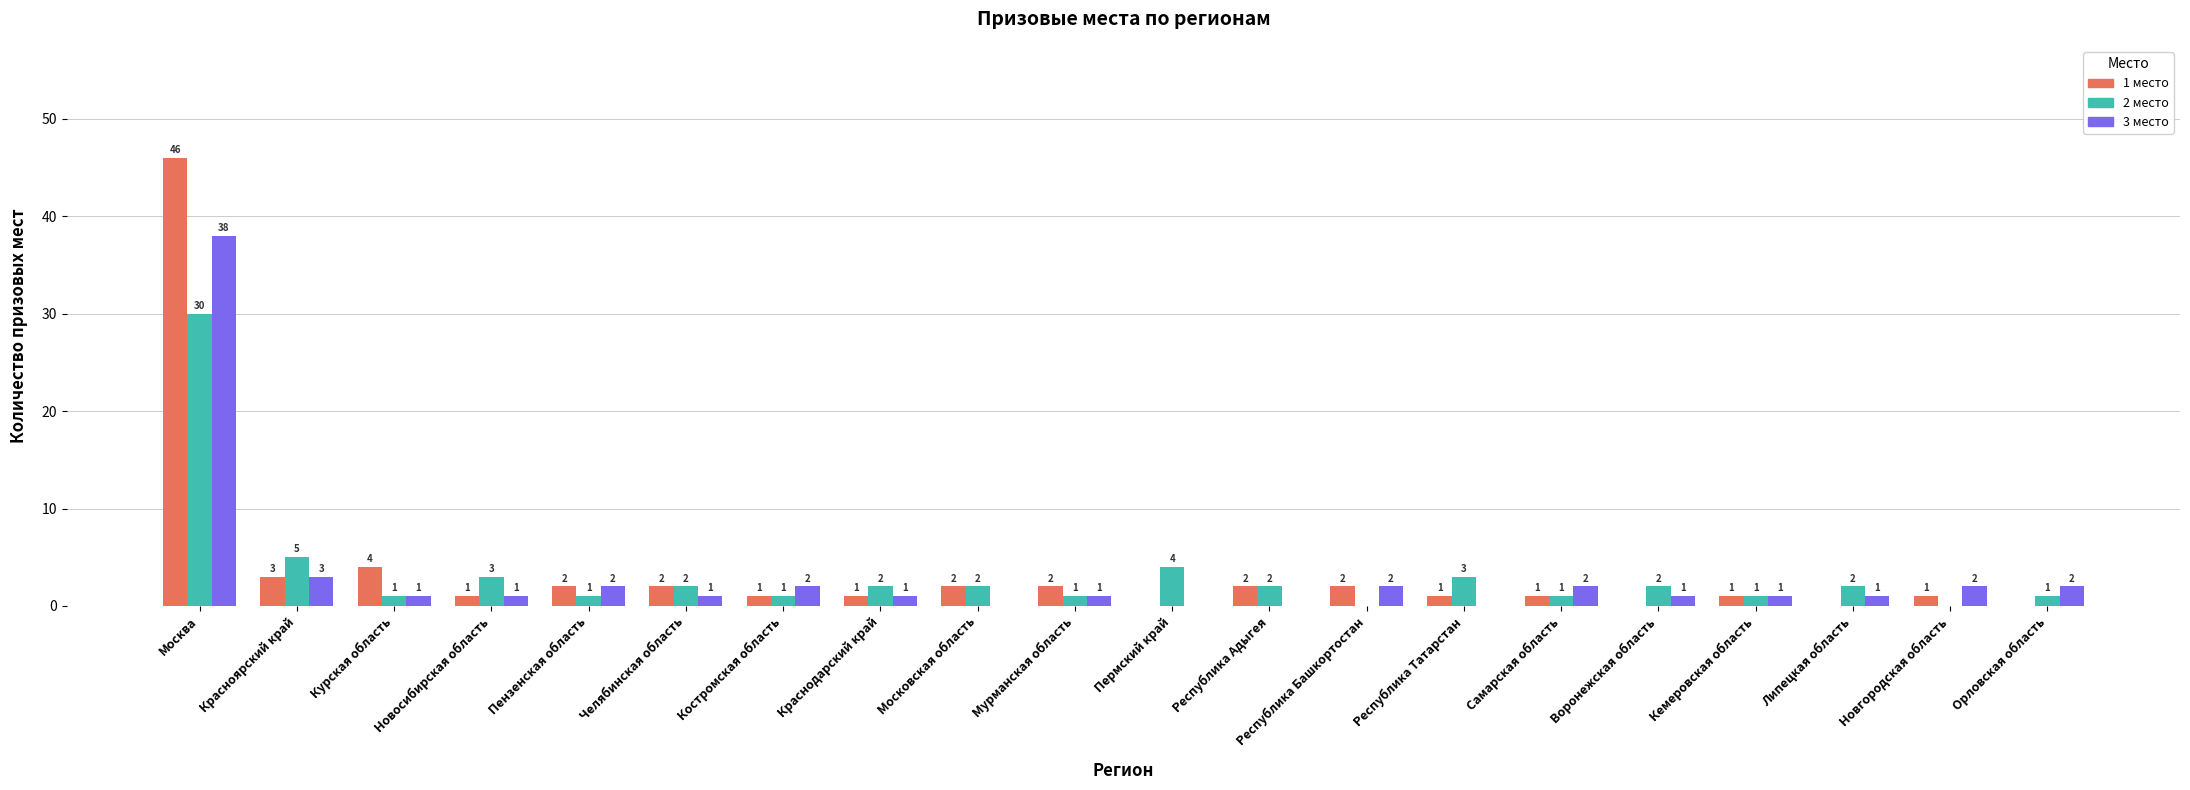

How many categories are shown in the chart?

20